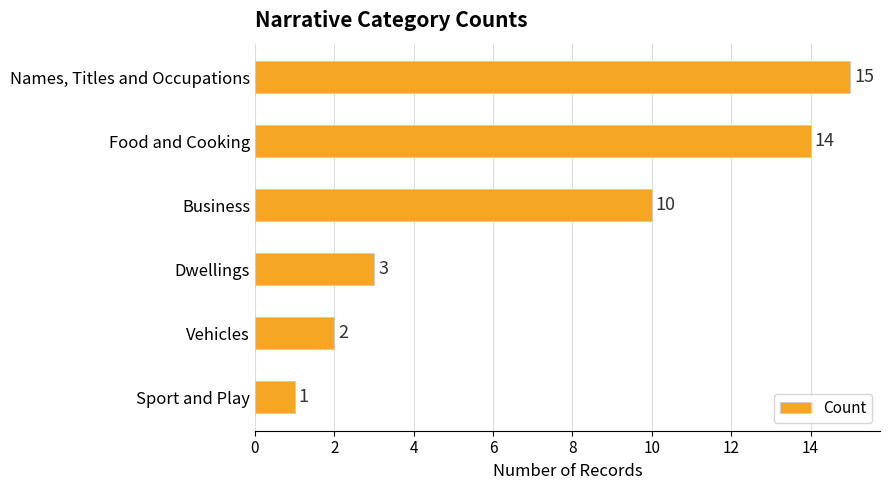

How many data points are less than 10?

3